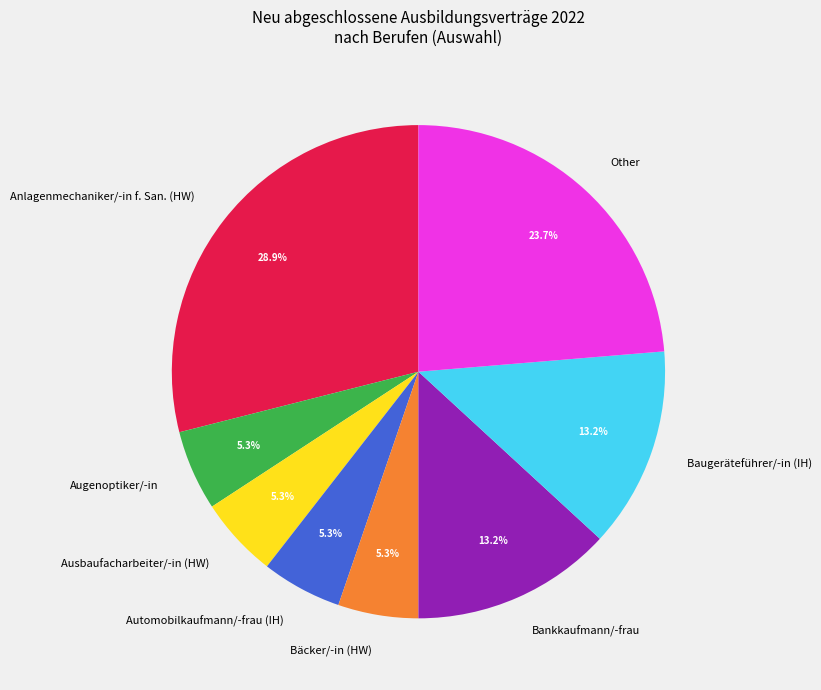

Does Other represent more than half of the total?

No